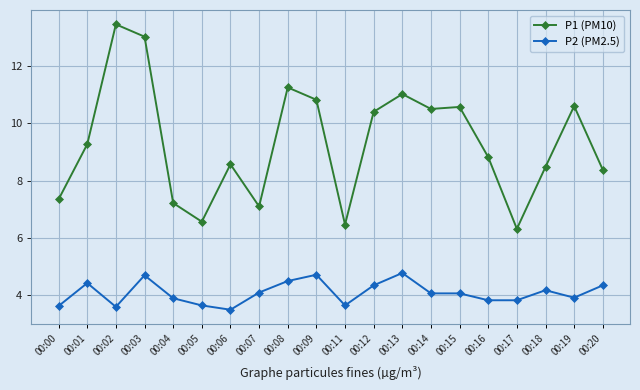

What is the total value across all series at 00:08?

15.8